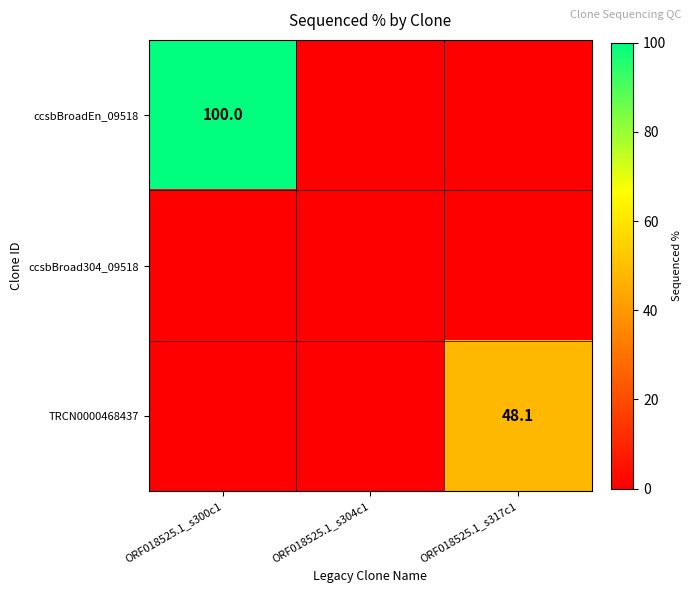

Is it true that TRCN0000468437 equals 0.0 at ORF018525.1_s304c1?

True